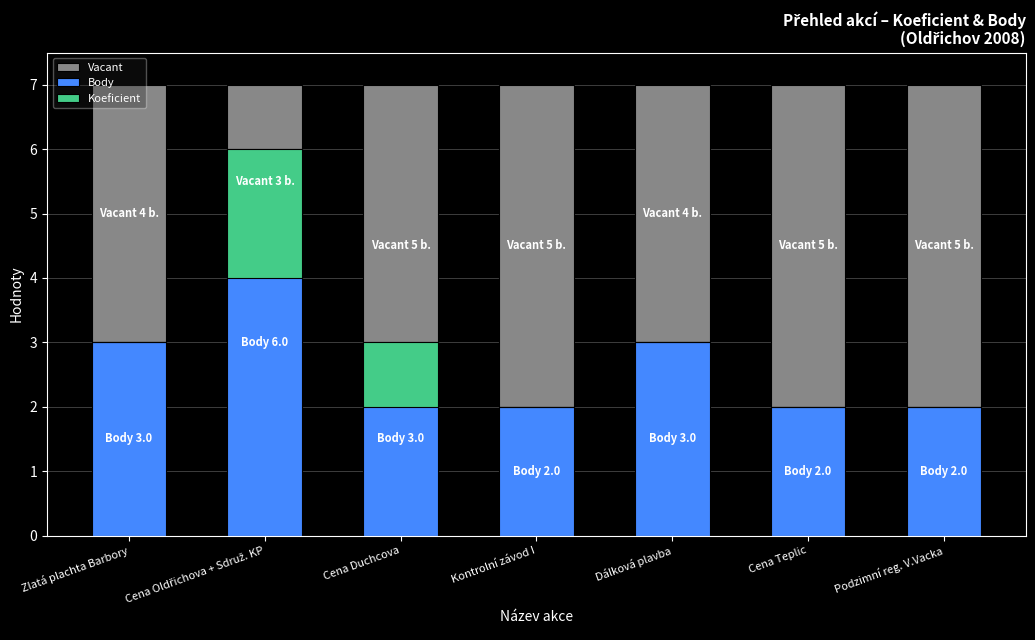

The Koeficient series shows 1 at Dálková plavba. True or false?

False